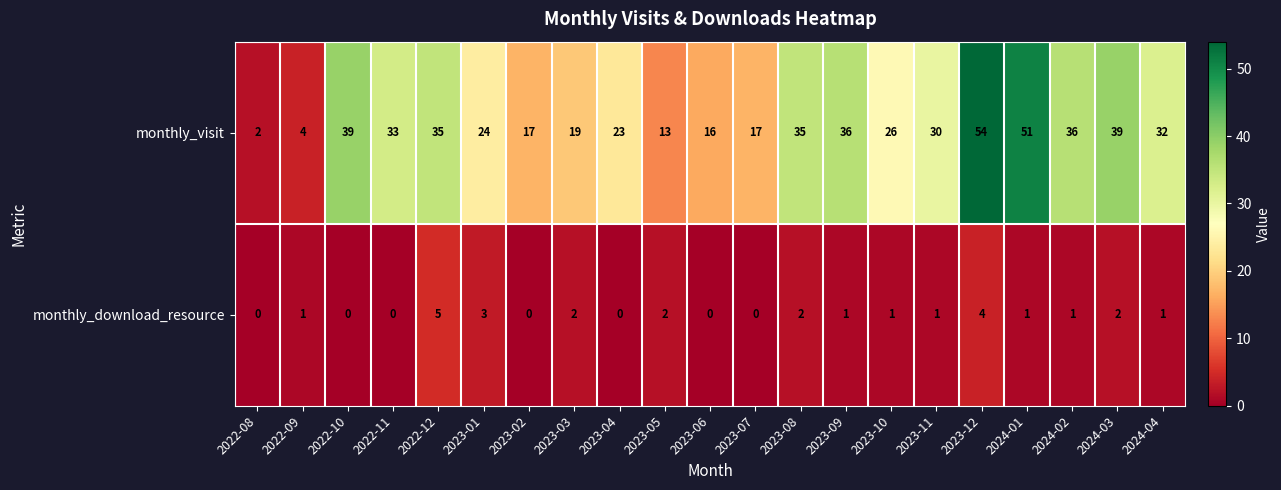

True or false: monthly_download_resource has a value of 1 at 2024-02.

True